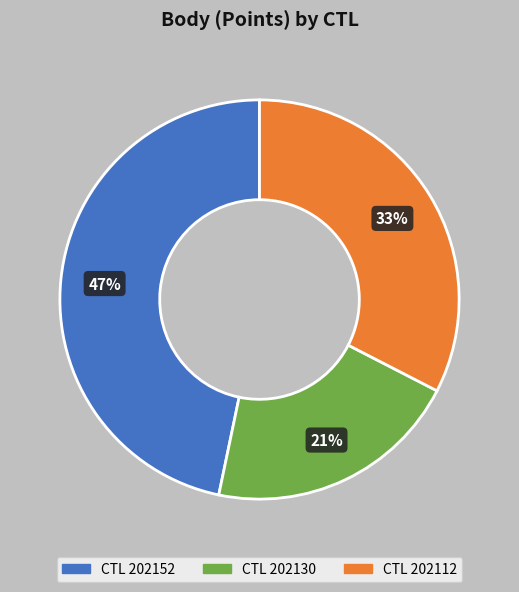

To the nearest percent, what is the difference between the largest and smallest slice percentages?

26%